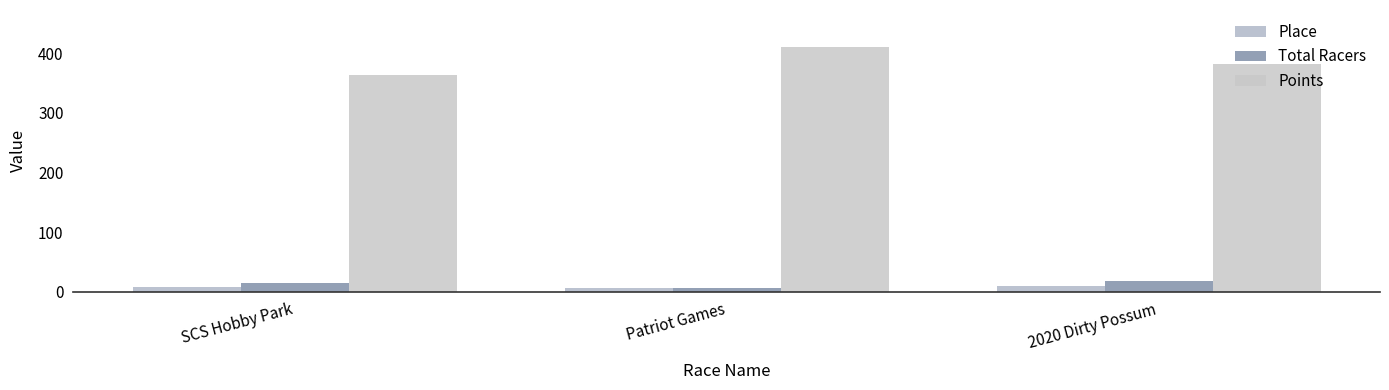

How many bars are there in each group?

3